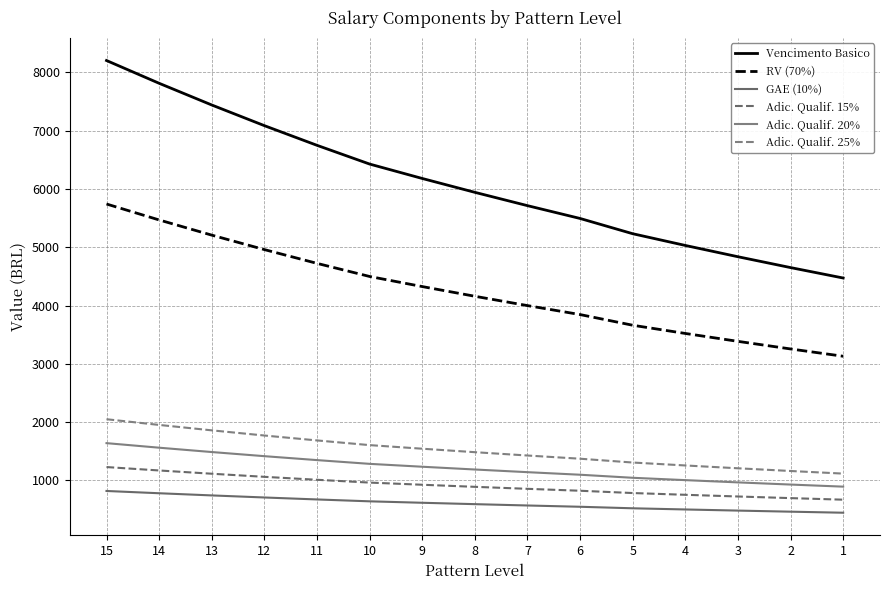

How many series are shown in this chart?

6